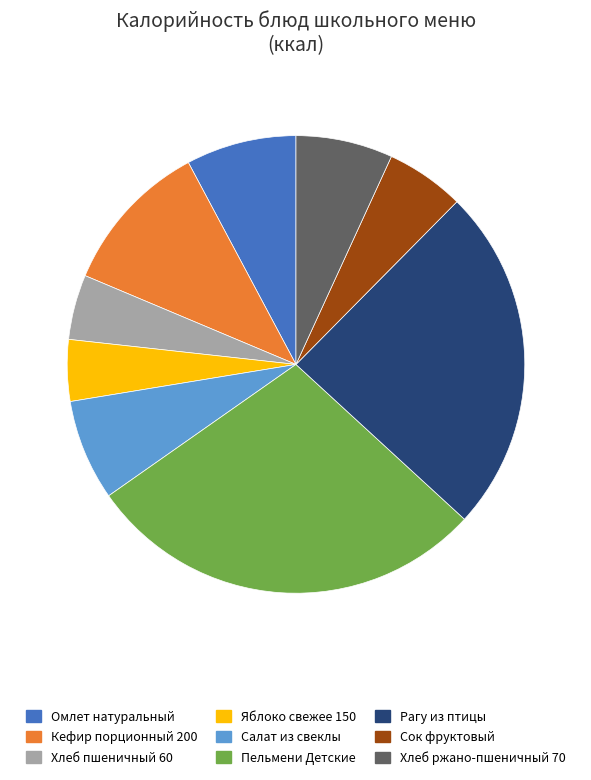

Is there a majority slice in this chart?

No